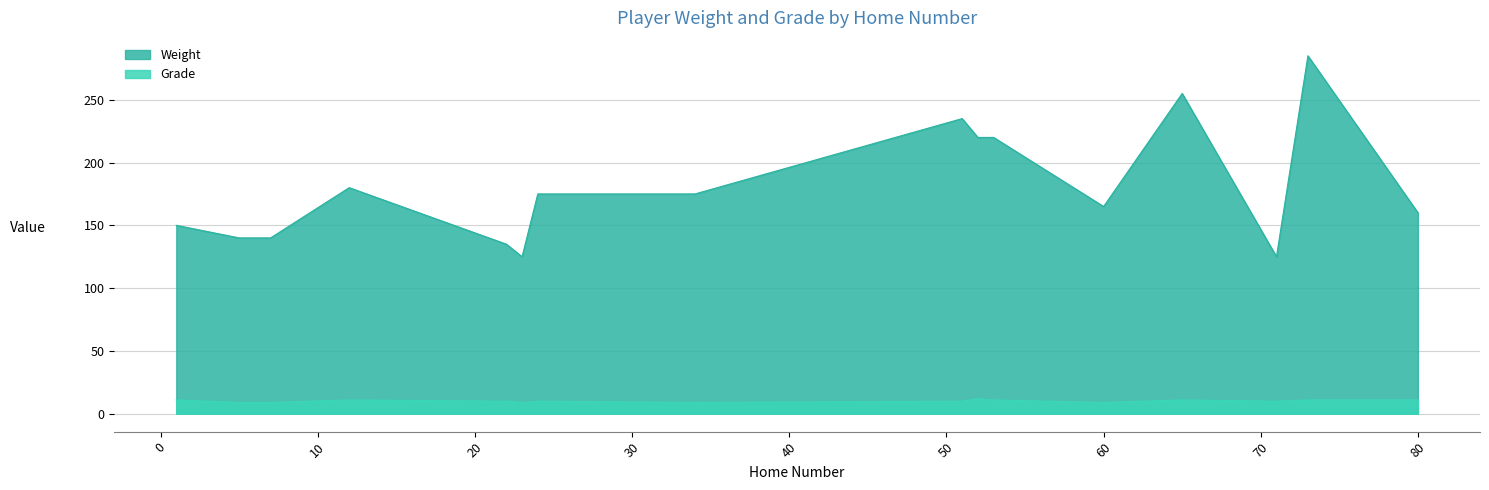

What is the highest value of the Grade series?

12